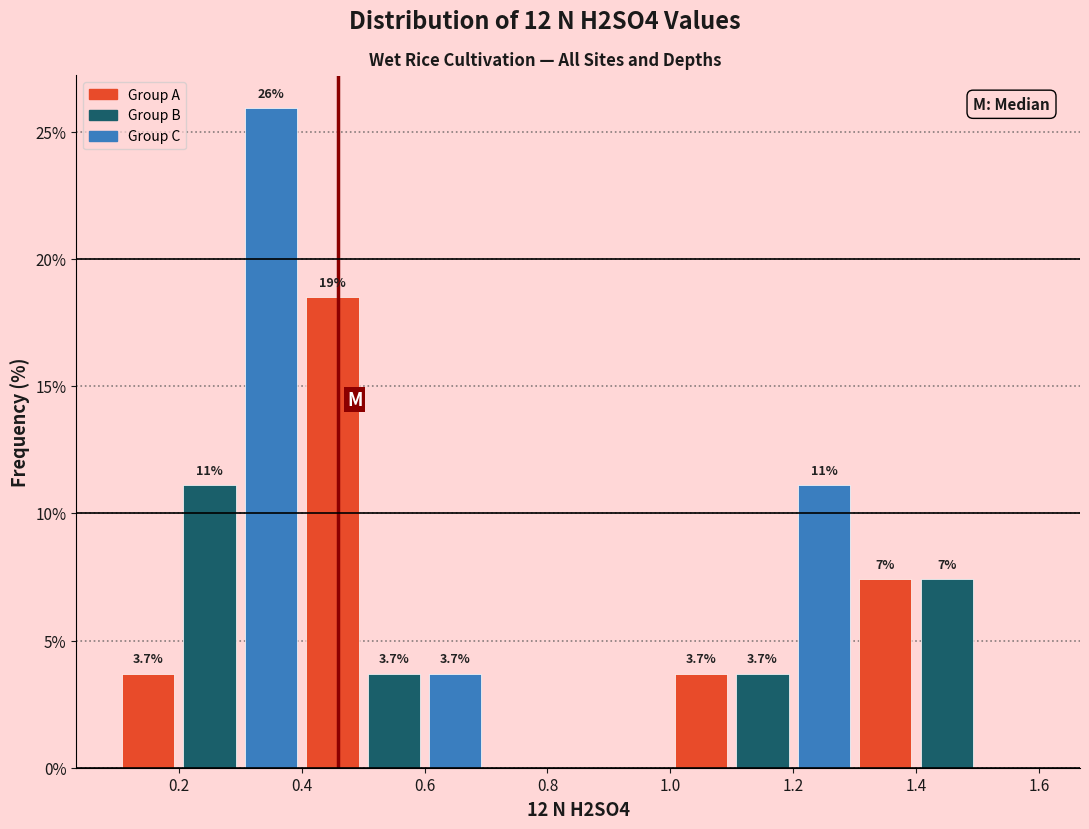

Over which range of the x-axis is the bar tallest?

0.3 to 0.4